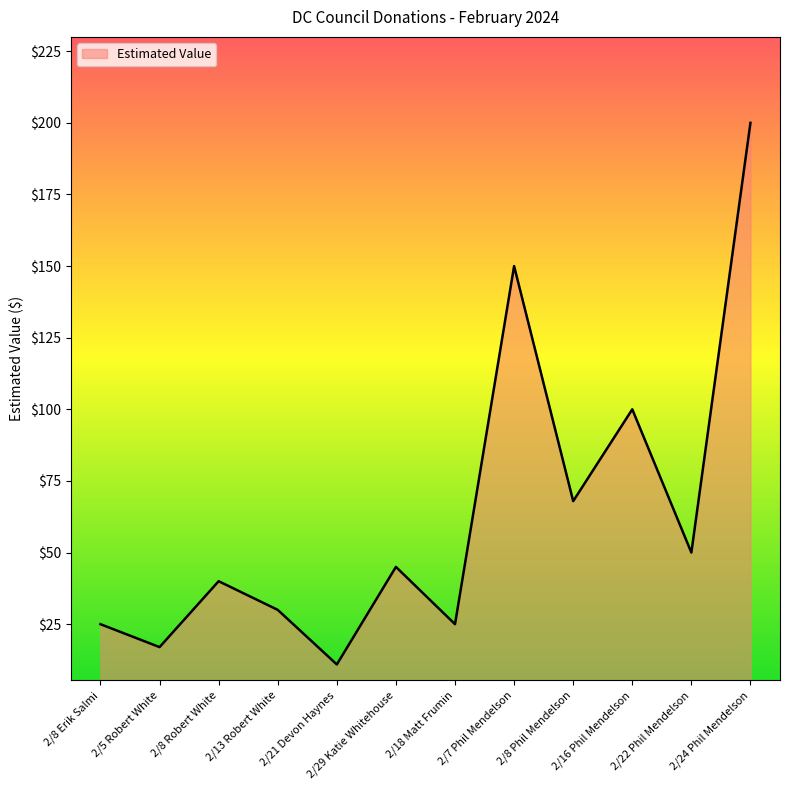

Which category has the highest value across all series?

2/24 Phil Mendelson